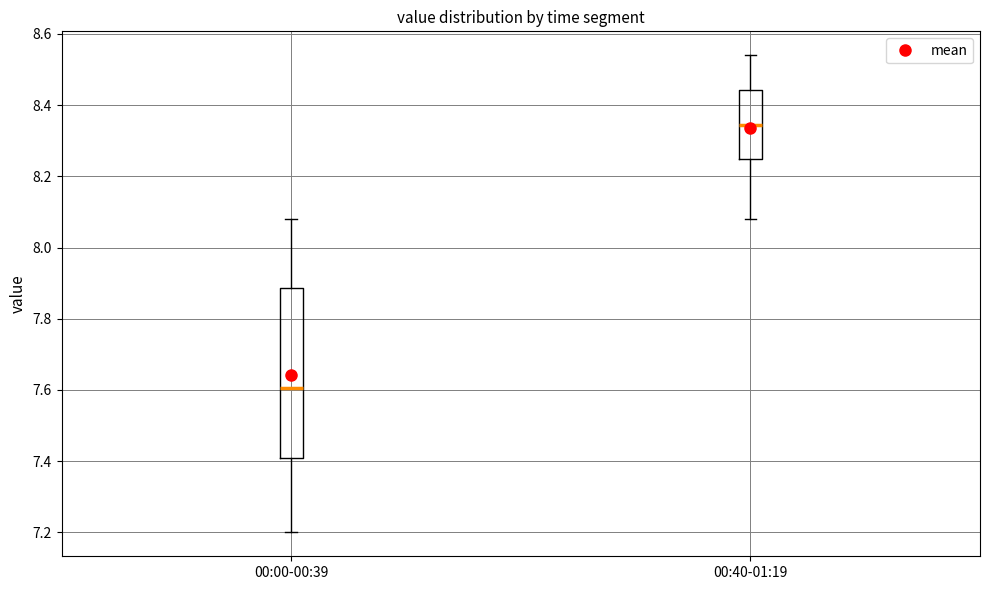

Which box's median line is the lowest?

00:00-00:39